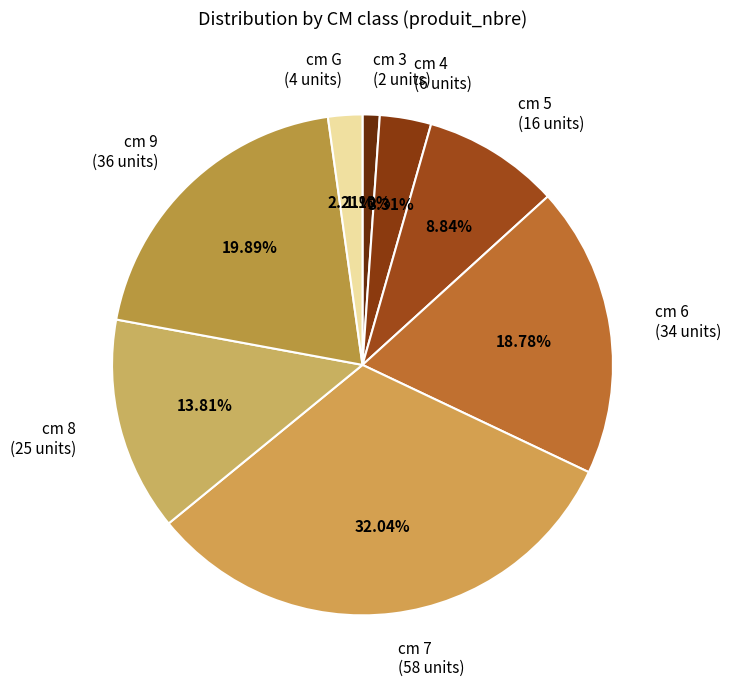

How many segments does this pie chart have?

8